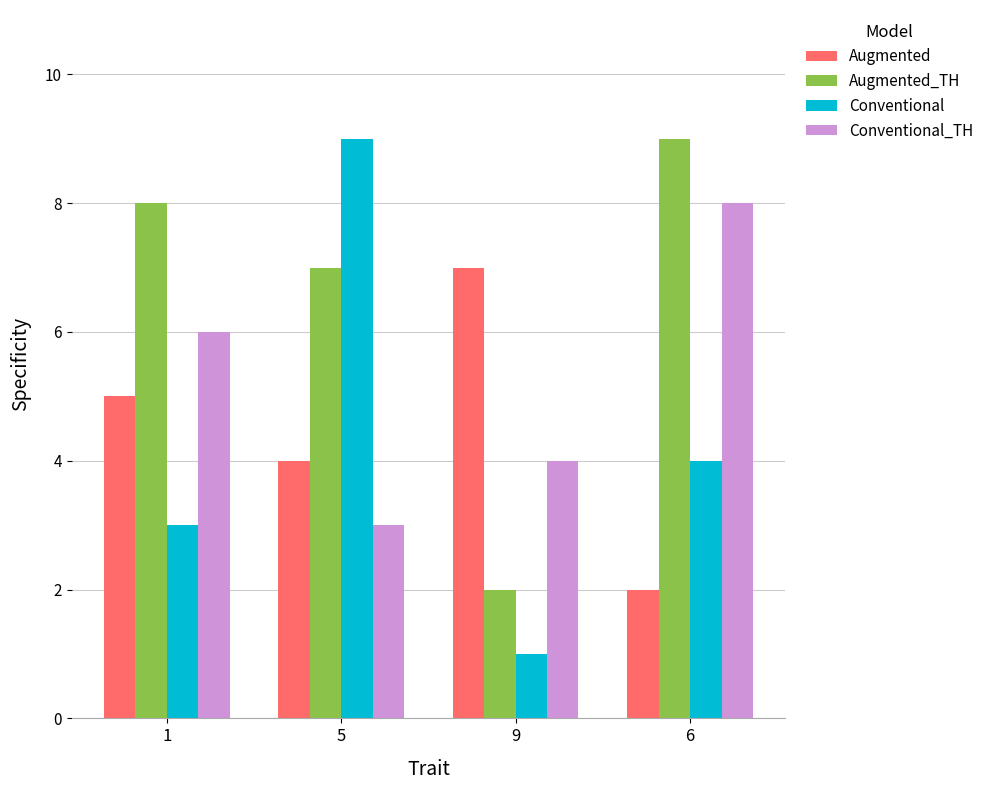

List the labels in order of Augmented_TH value, smallest first.

9, 5, 1, 6